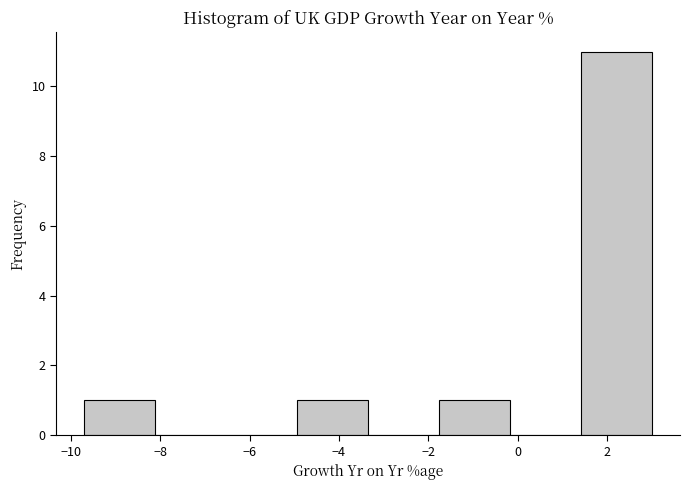

Over which range of the x-axis is the bar tallest?

1.4 to 3.0